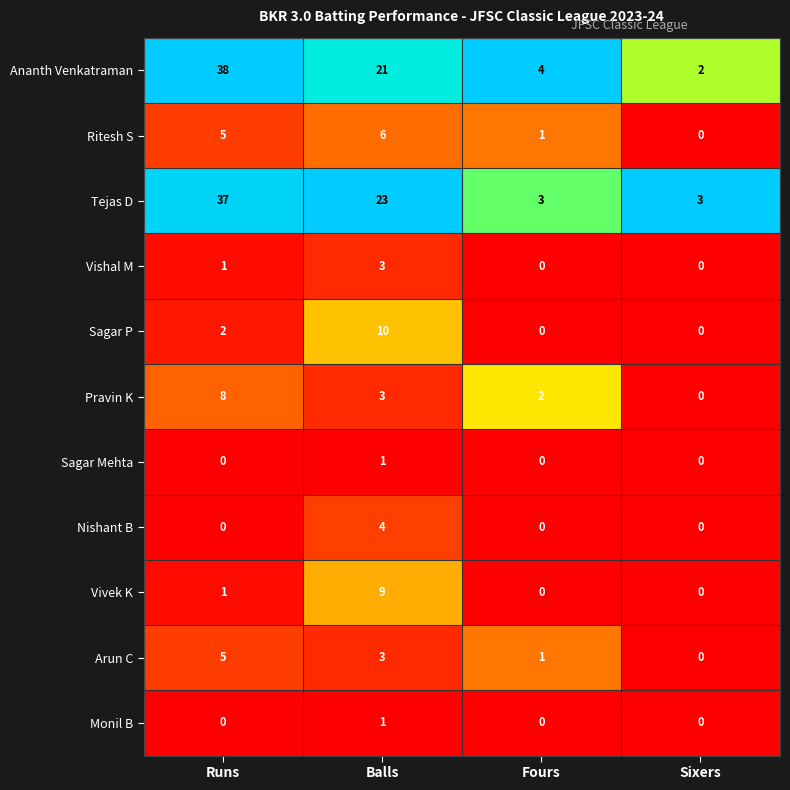

What is the greatest value displayed?

38